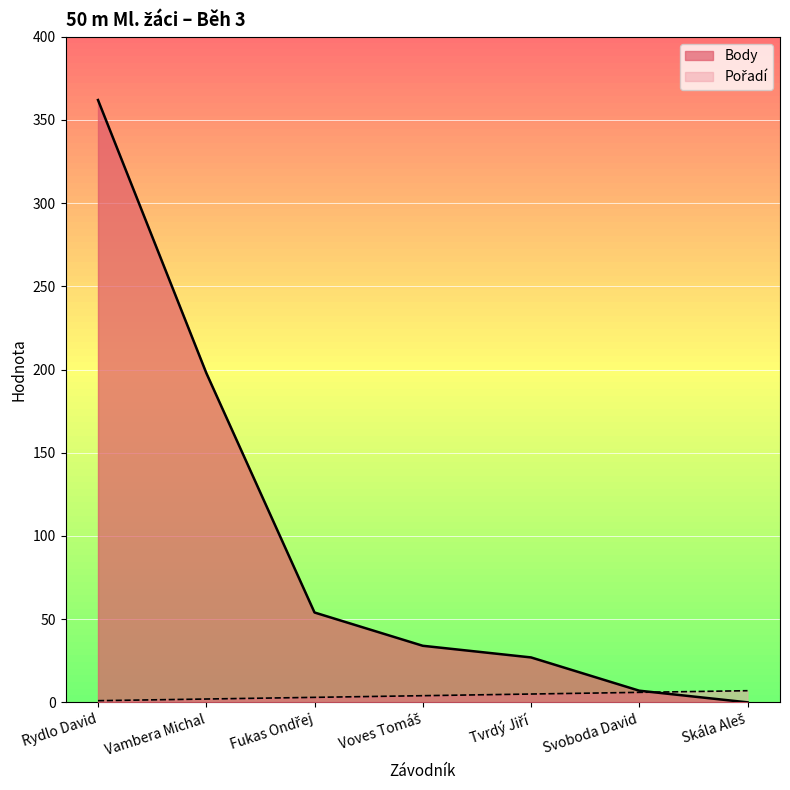

How many lines are shown in the chart?

2